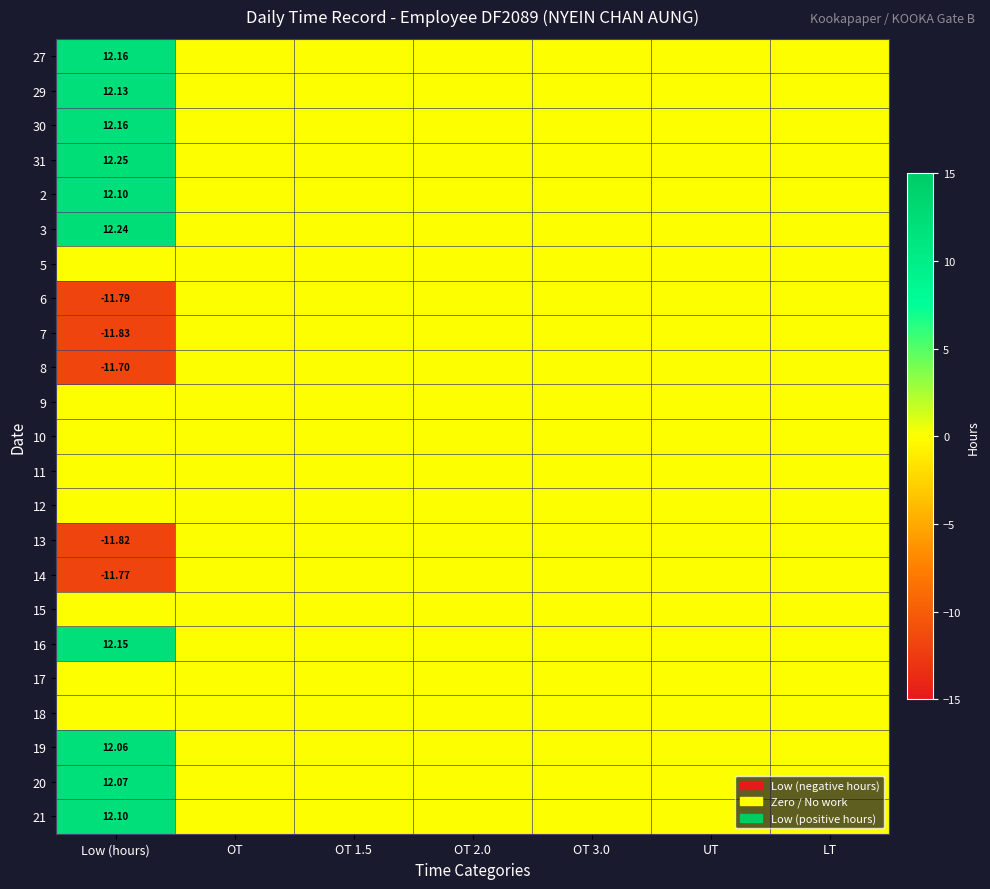

Rank the series by their maximum value, from highest to lowest.

31, 3, 27, 30, 16, 29, 2, 21, 20, 19, 5, 6, 7, 8, 9, 10, 11, 12, 13, 14, 15, 17, 18